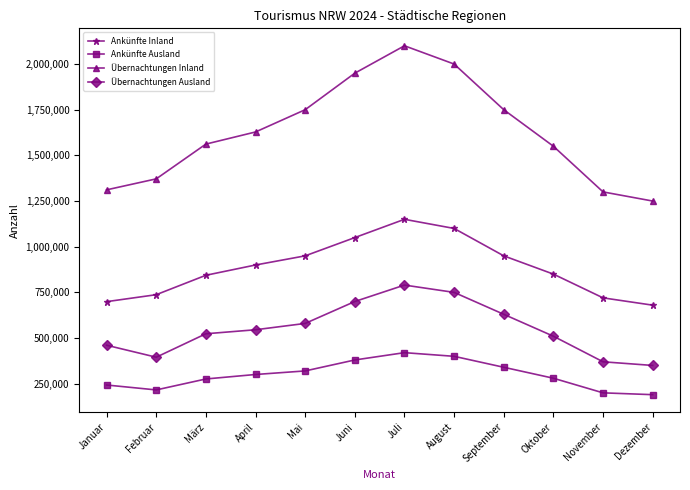

Rank the series by their average value, from lowest to highest.

Ankünfte Ausland, Übernachtungen Ausland, Ankünfte Inland, Übernachtungen Inland